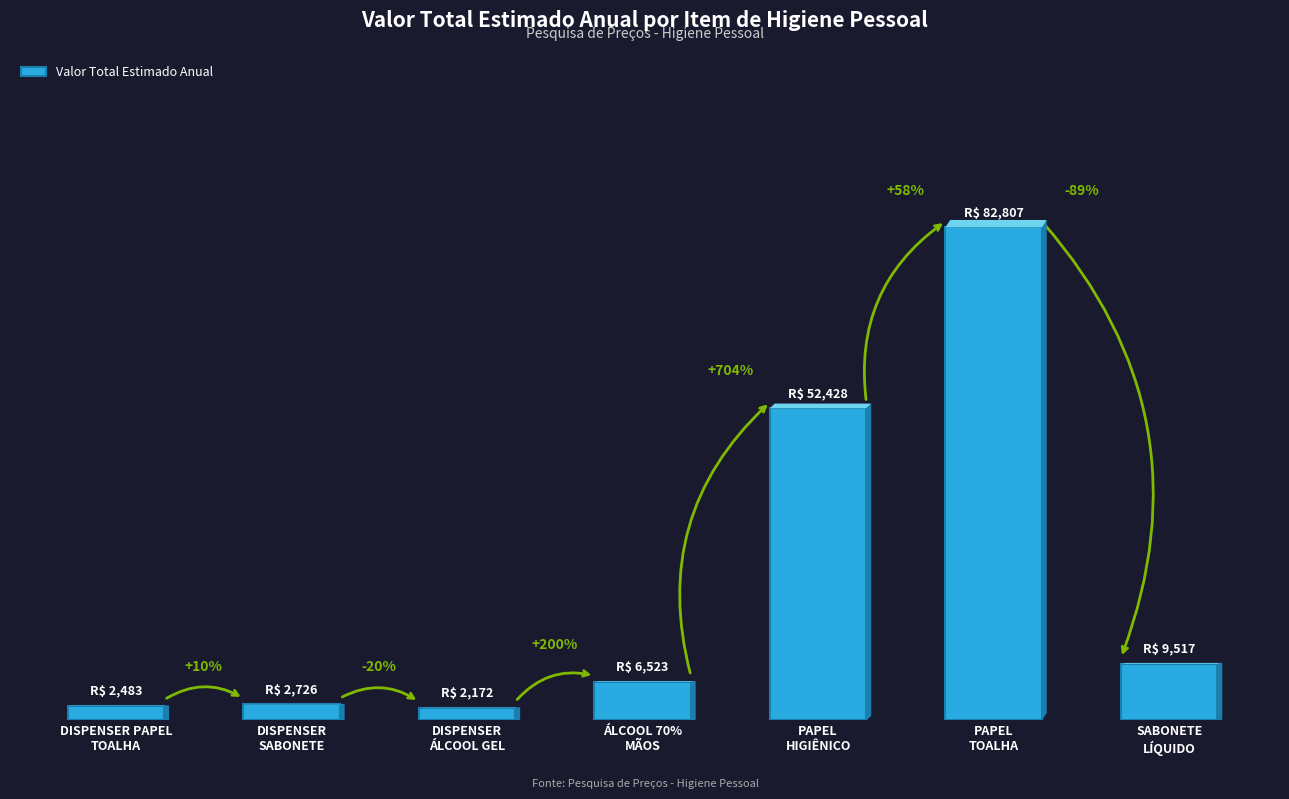

List the labels in order of value, largest first.

PAPEL
TOALHA, PAPEL
HIGIÊNICO, SABONETE
LÍQUIDO, ÁLCOOL 70%
MÃOS, DISPENSER
SABONETE, DISPENSER PAPEL
TOALHA, DISPENSER
ÁLCOOL GEL